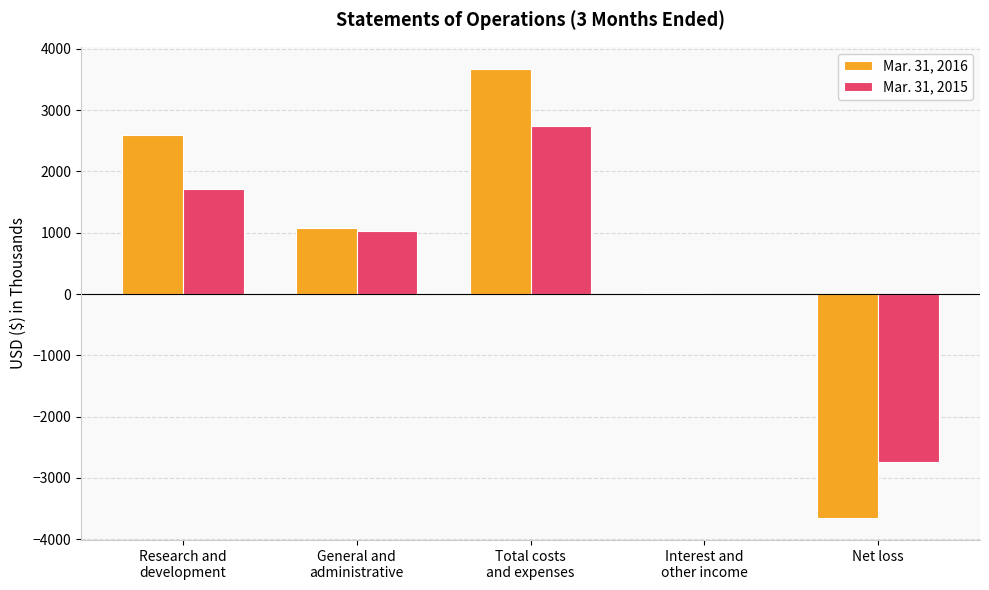

At which category does the chart reach its peak across all series?

Total costs
and expenses